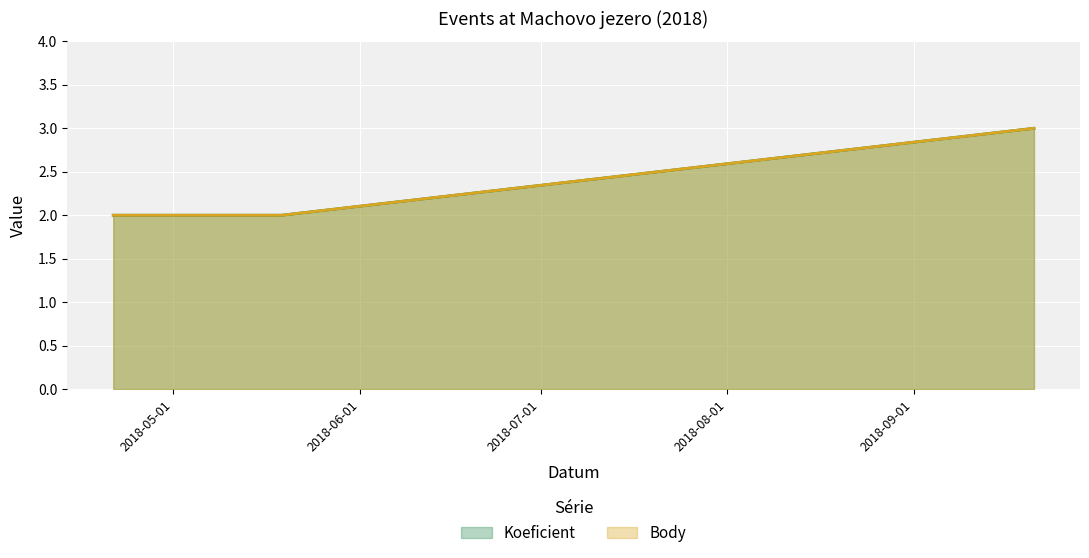

What is the value of the Body point at the 3rd from the left?

2